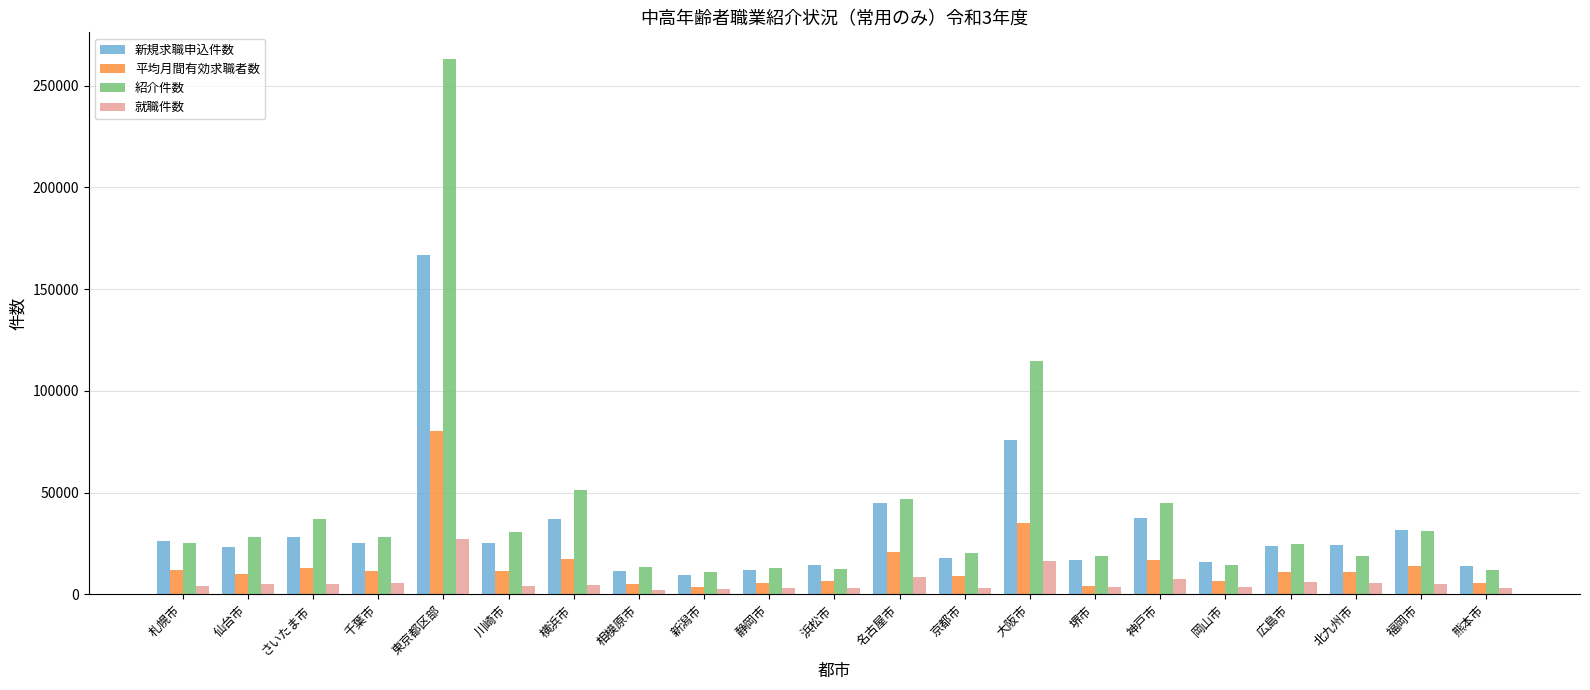

What are all the series names shown in the legend?

新規求職申込件数, 平均月間有効求職者数, 紹介件数, 就職件数